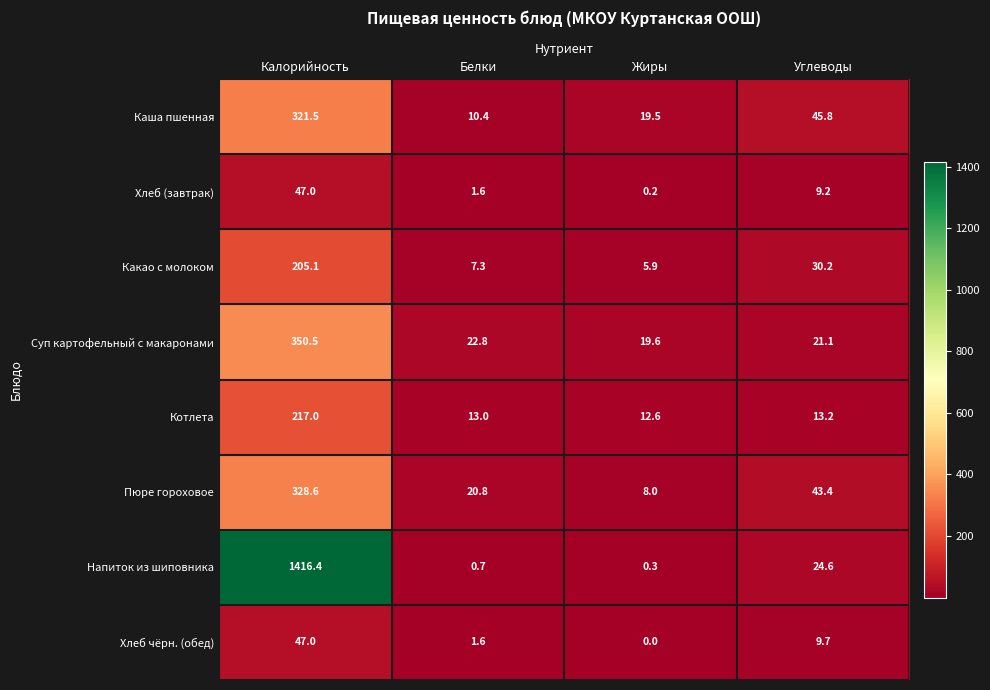

What value does the Суп картофельный с макаронами series have at Белки?

22.8